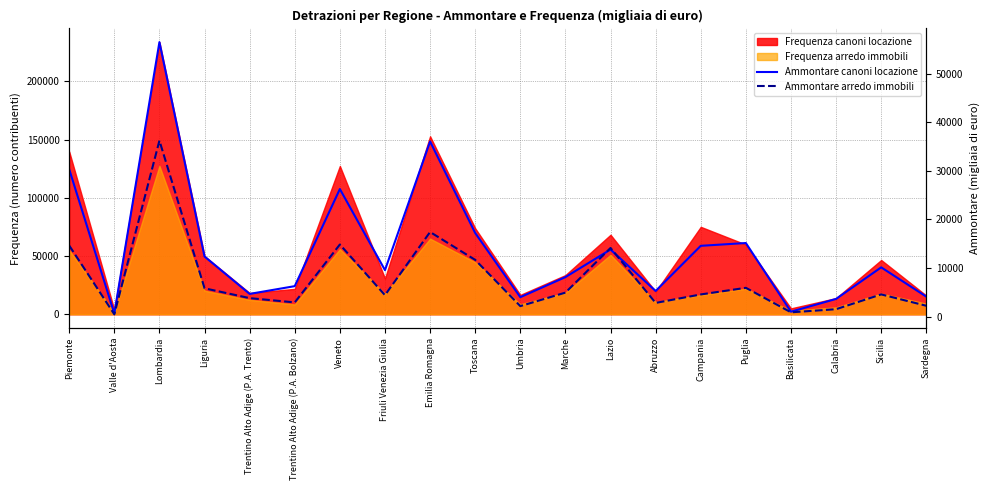

Where is the first local maximum for Ammontare canoni locazione?

Lombardia